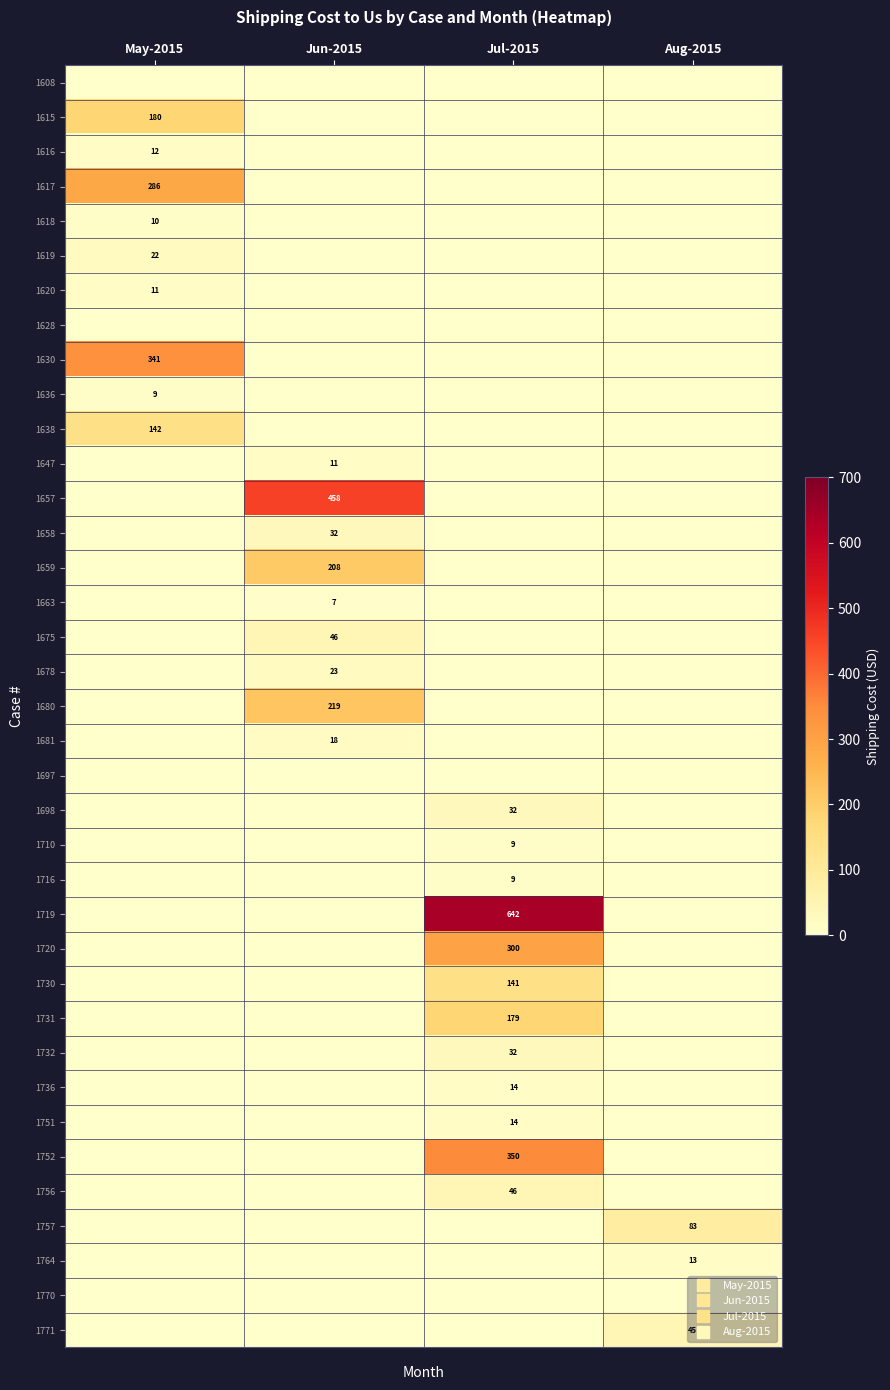

How many series are shown in this chart?

37